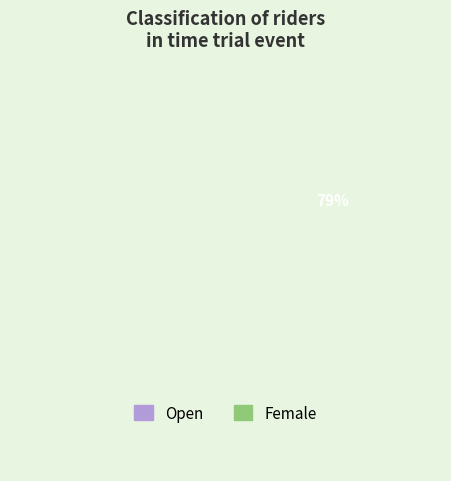

Count the number of slices in the pie.

2